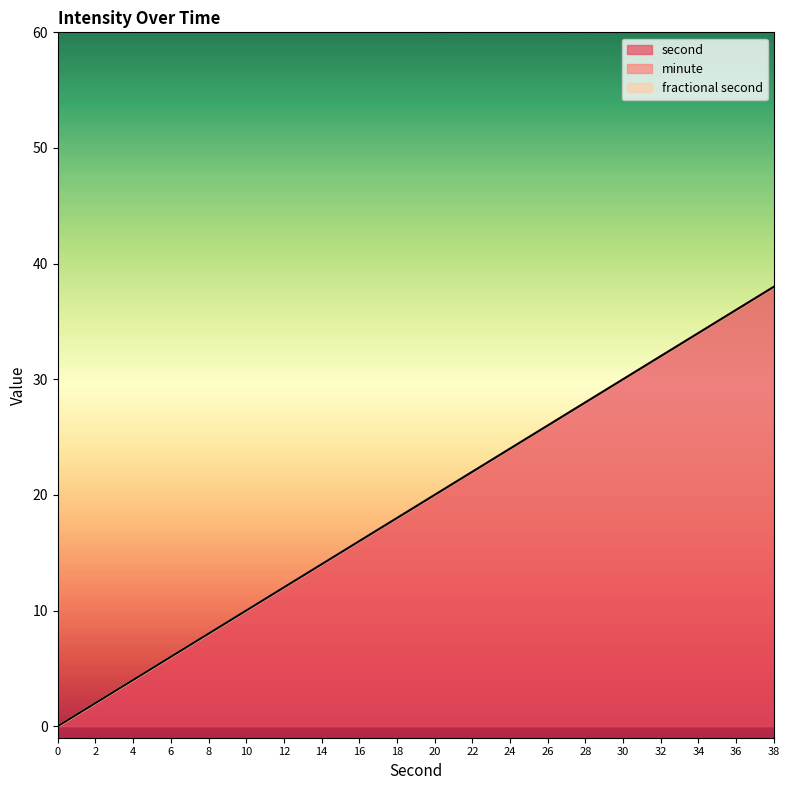

What is the maximum value shown in the chart?

38